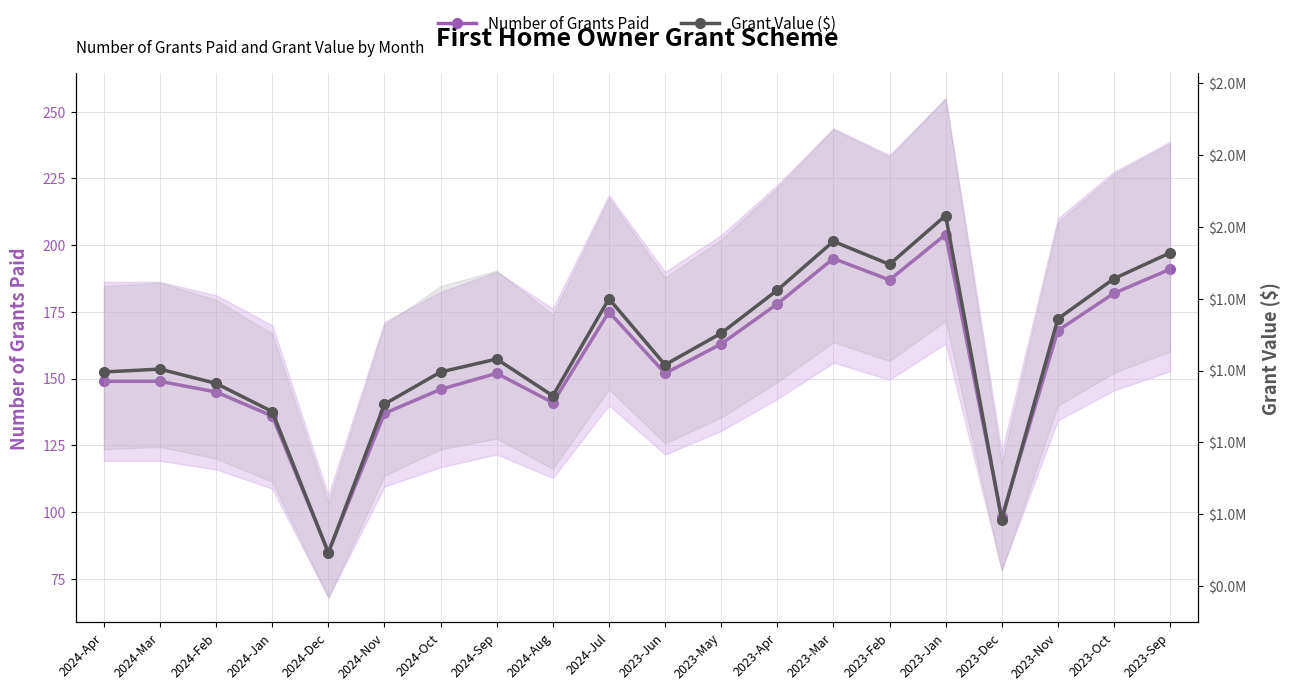

The value of Number of Grants Paid at 2023-Jan is 265. True or false?

False